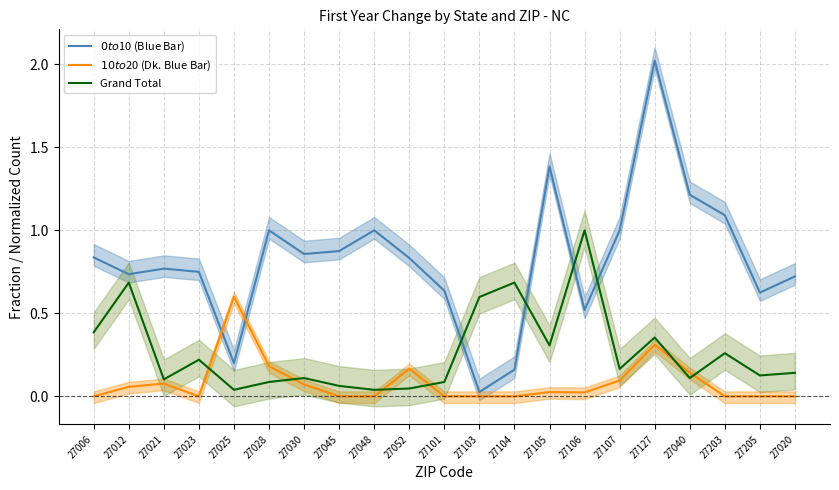

Which category has the lowest value in the $10 to $20 (Dk. Blue Bar) series?

27006